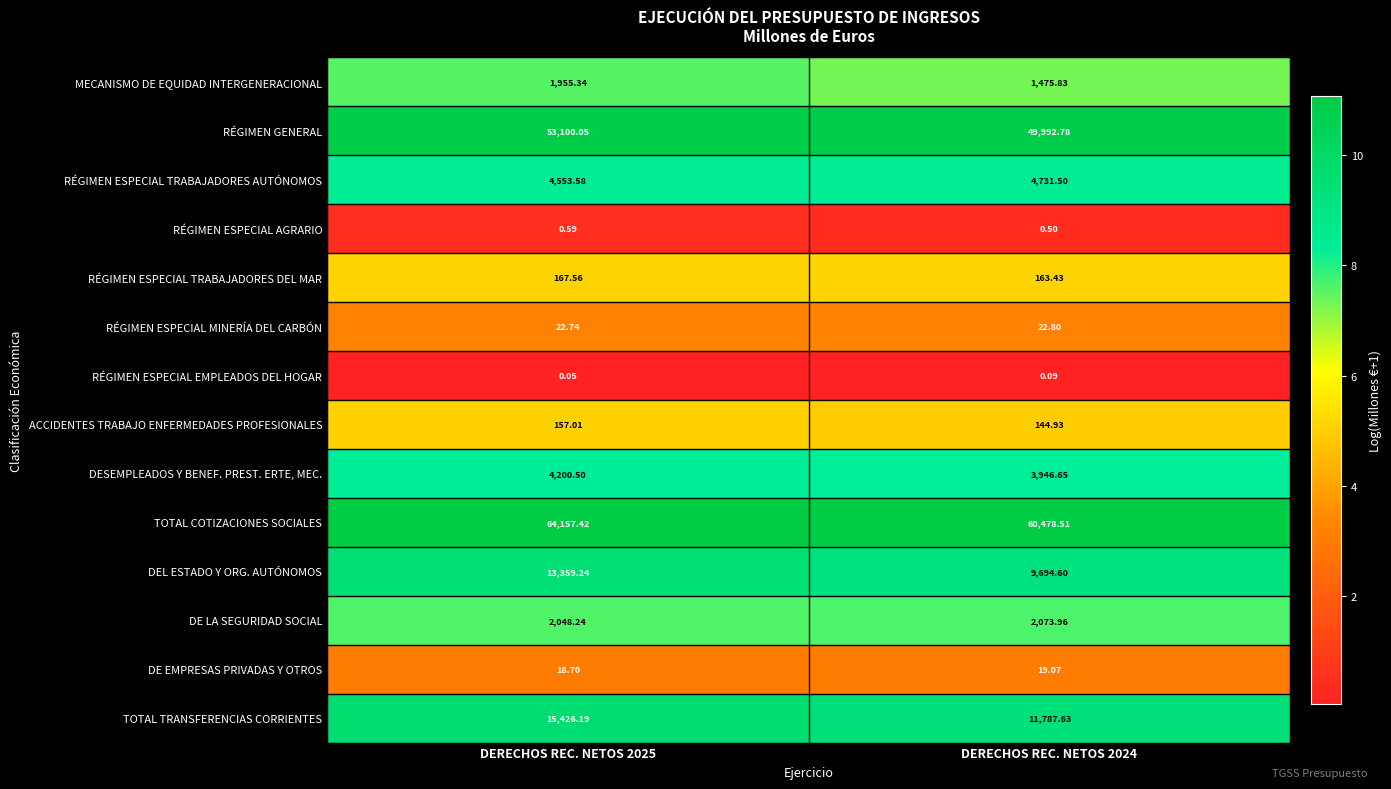

Which series has the largest total across all categories?

TOTAL COTIZACIONES SOCIALES